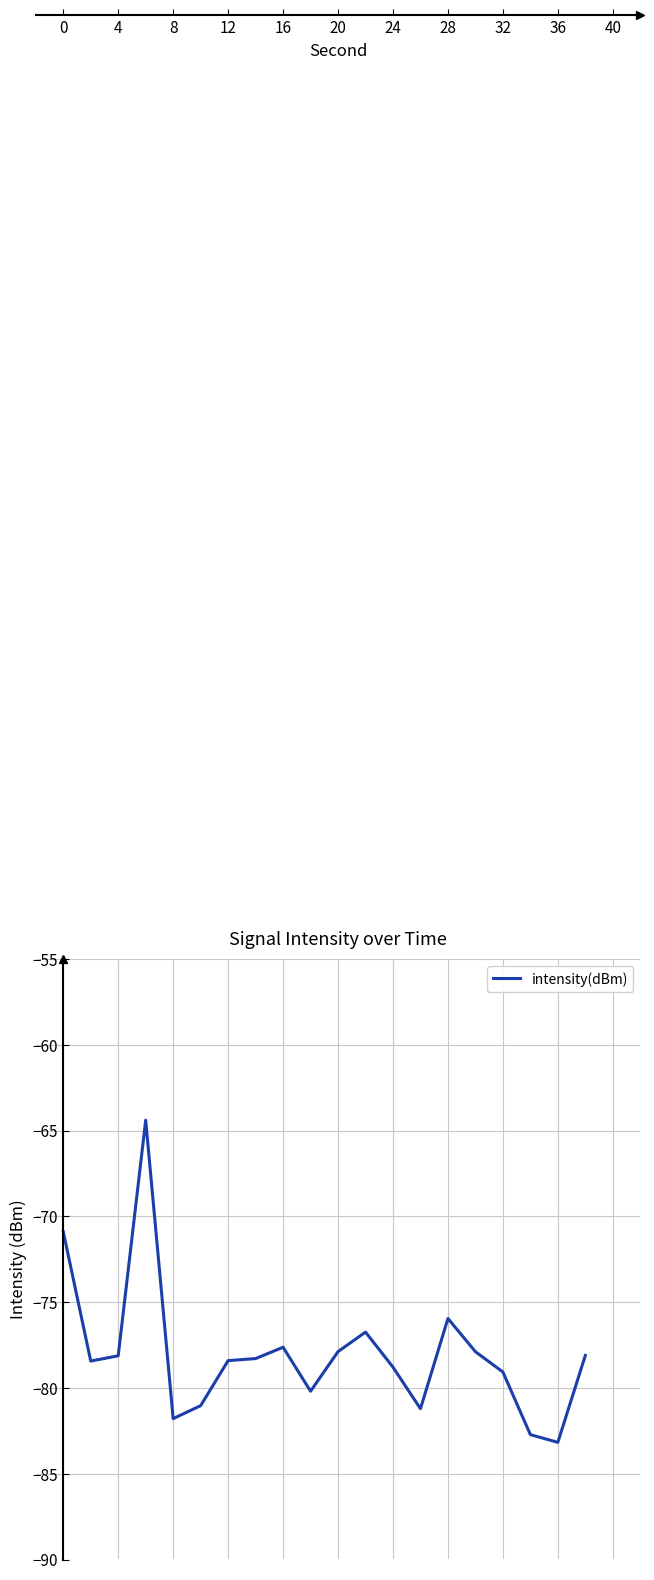

What is the greatest value displayed?

-64.4